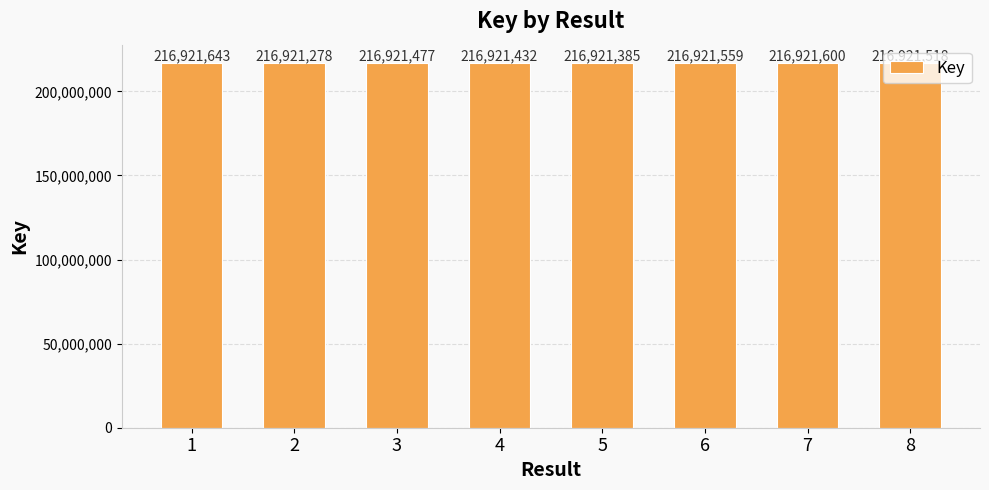

At which label does the data first exceed 216921518?

1